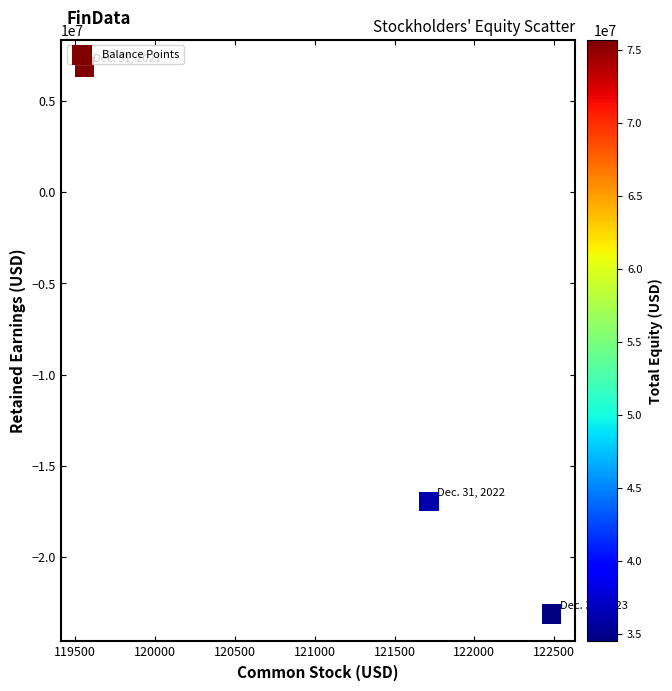

What is the range of X values (max minus min)?

2926